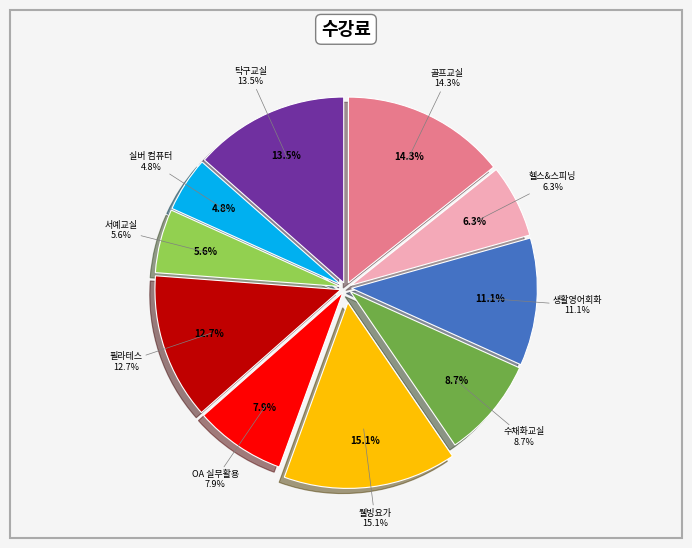

Which has a higher value, 필라테스 or 헬스&스피닝?

필라테스